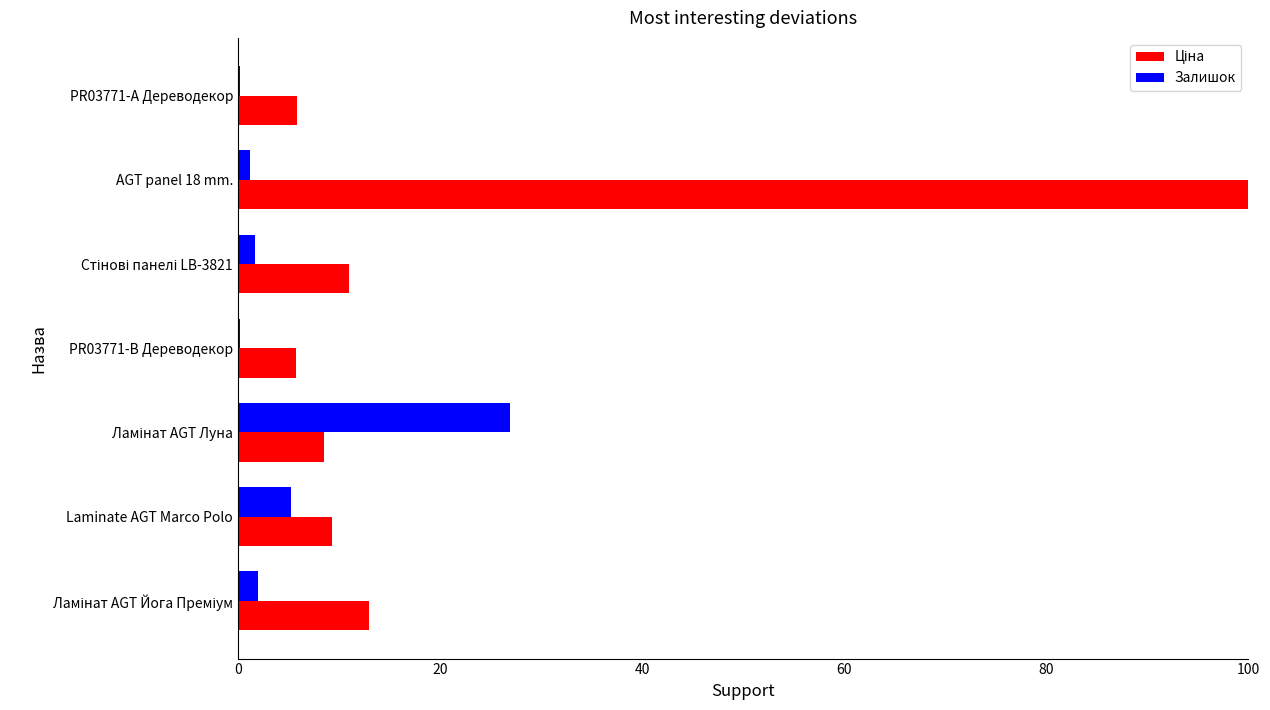

What is the maximum value for Залишок?

26.9